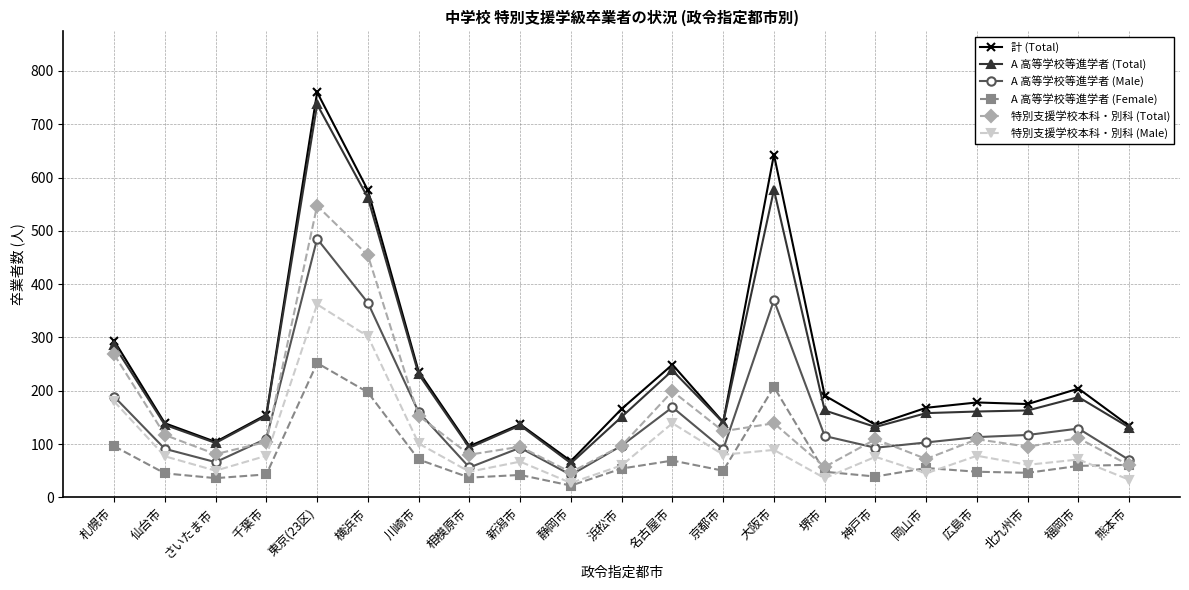

At which category is the sum across all series the highest?

東京(23区)